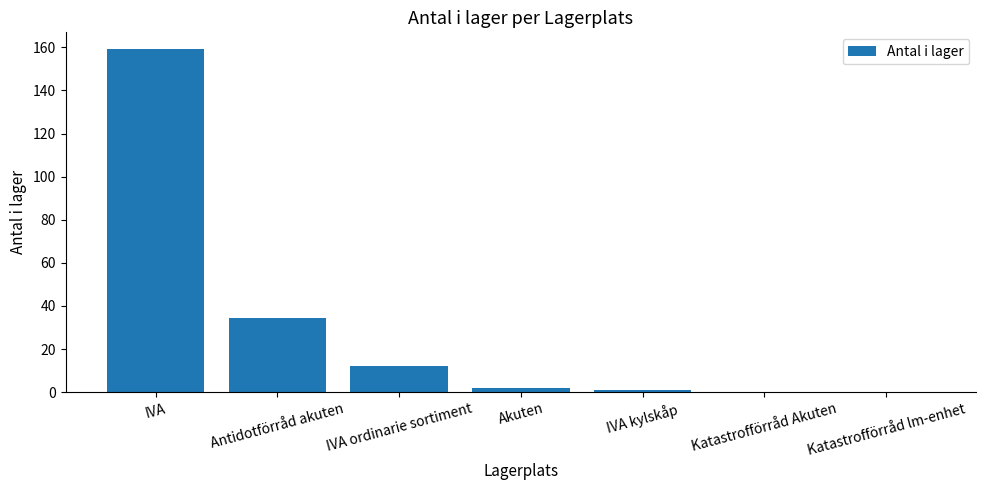

Between IVA ordinarie sortiment and Antidotförråd akuten, which is larger?

Antidotförråd akuten